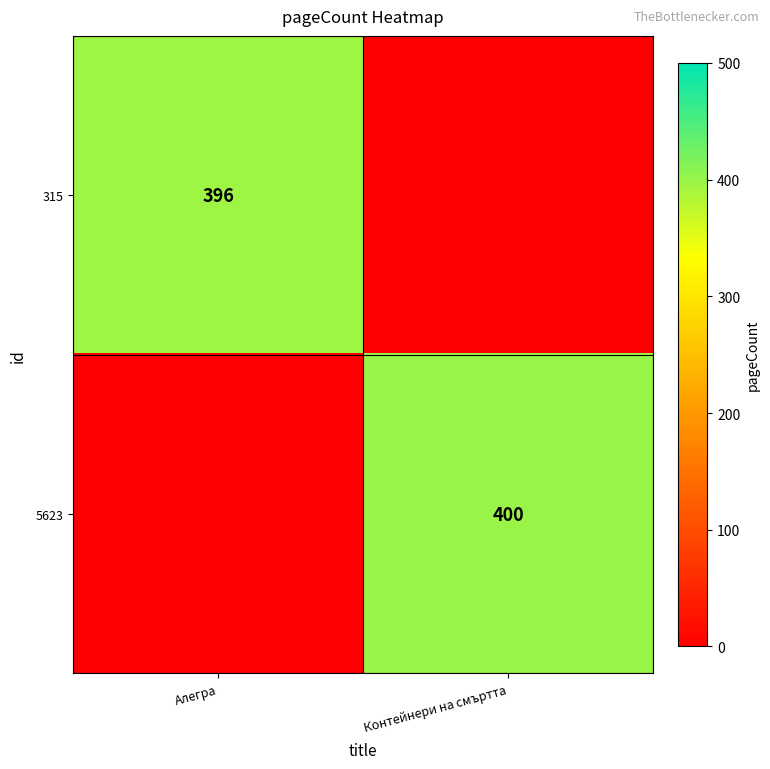

Is the value of 315 at Алегра greater than the value of 5623 at Контейнери на смъртта?

No